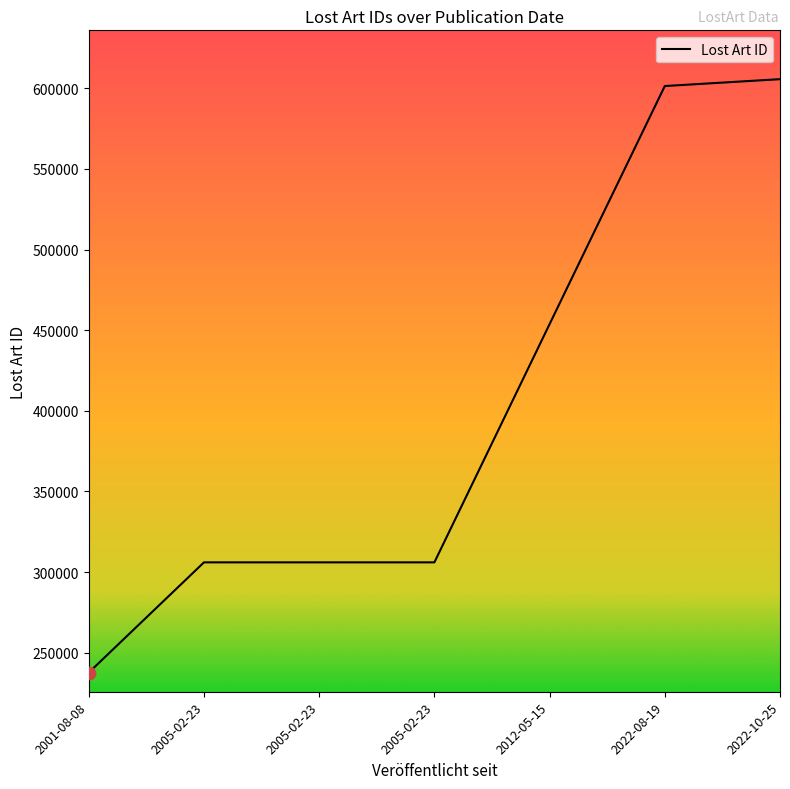

Which has a higher value, 2005-02-23 or 2005-02-23?

2005-02-23